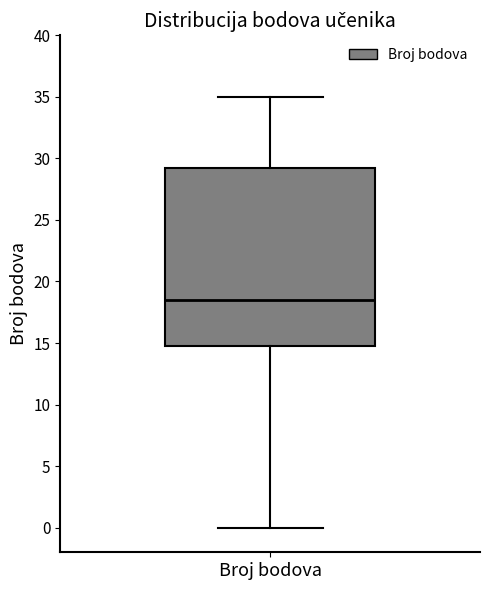

Read this box plot against the y-axis: the position of the median line, the range covered by the box, and the ends of both whiskers. The values are not printed on the chart, so give them approximately, as read against the axis.

median 18.5, box 15.0 to 29.5, whiskers 0.0 to 35.0